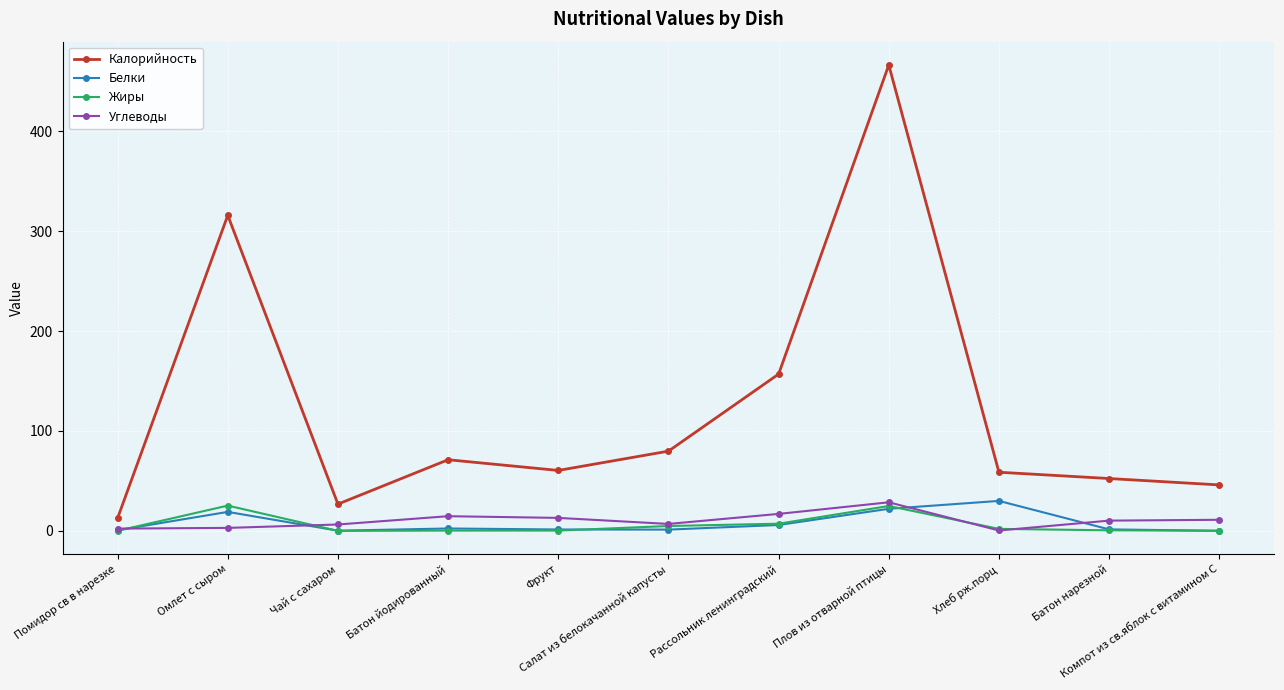

The value of Белки at Помидор св в нарезке is 0.7. True or false?

True